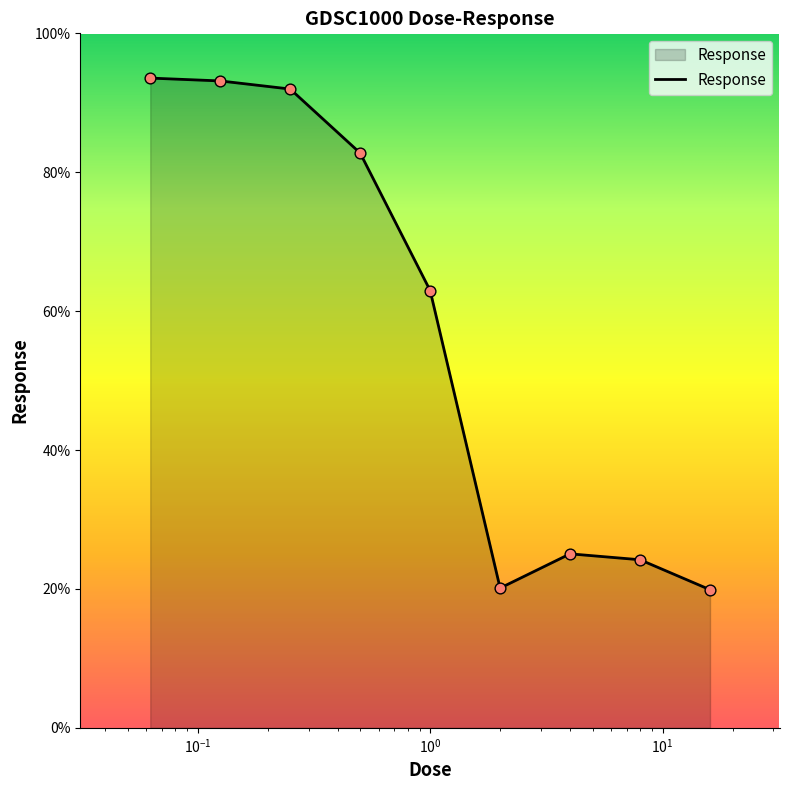

What is the minimum value shown in the chart?

19.9